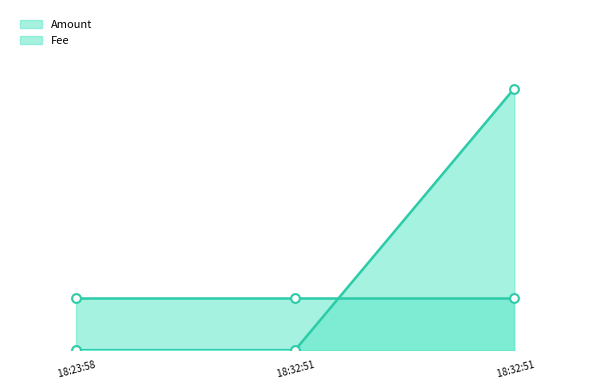

Which series has the largest total across all categories?

Amount line